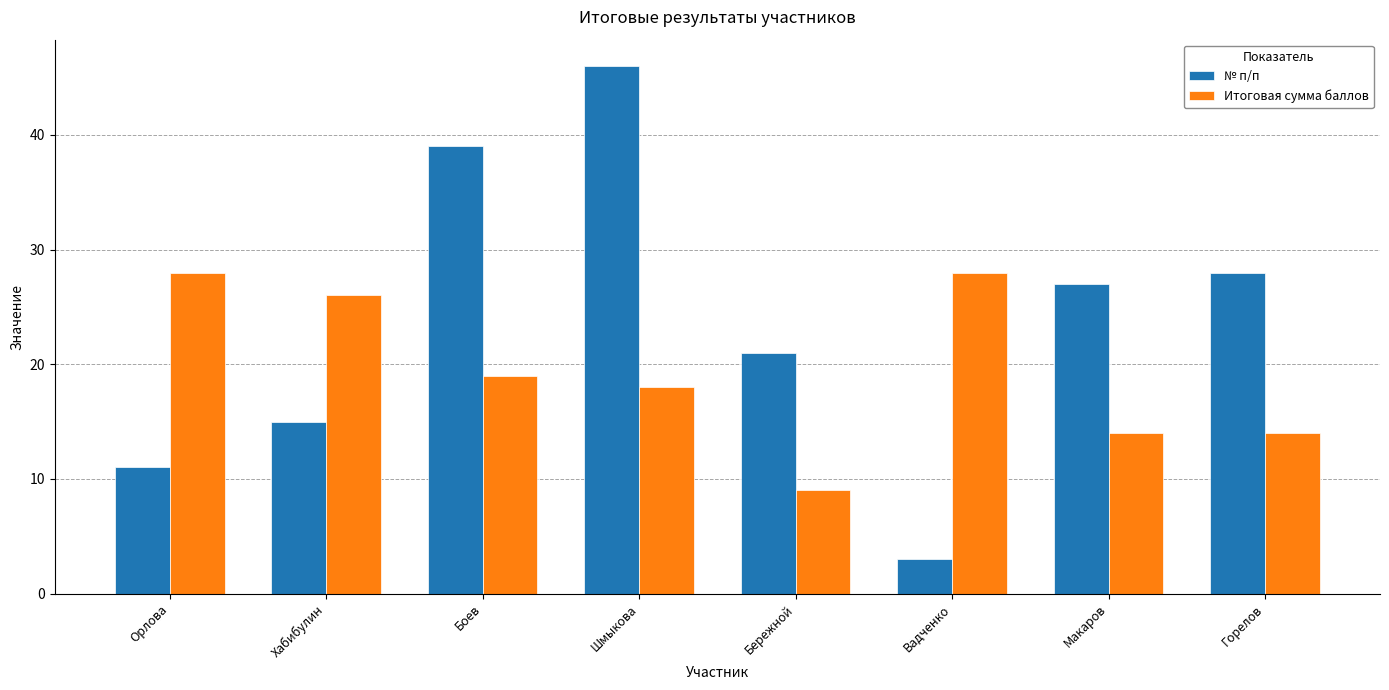

The № п/п series shows 7 at Бережной. True or false?

False